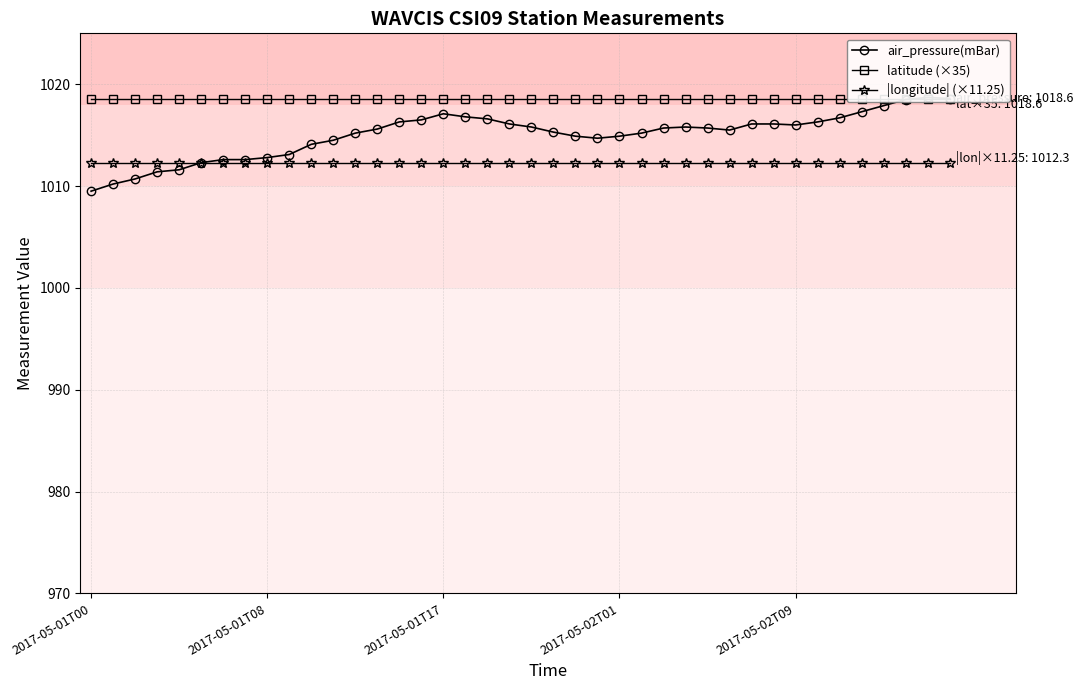

Where does the air_pressure(mBar) series first go above 1015?

12